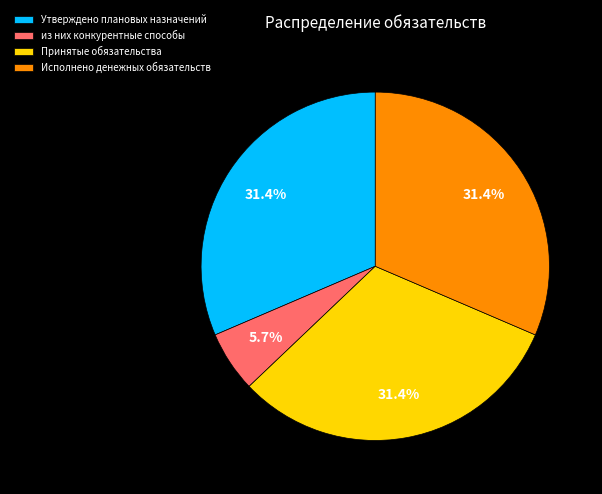

Which category has the smallest portion of the pie?

из них конкурентные способы